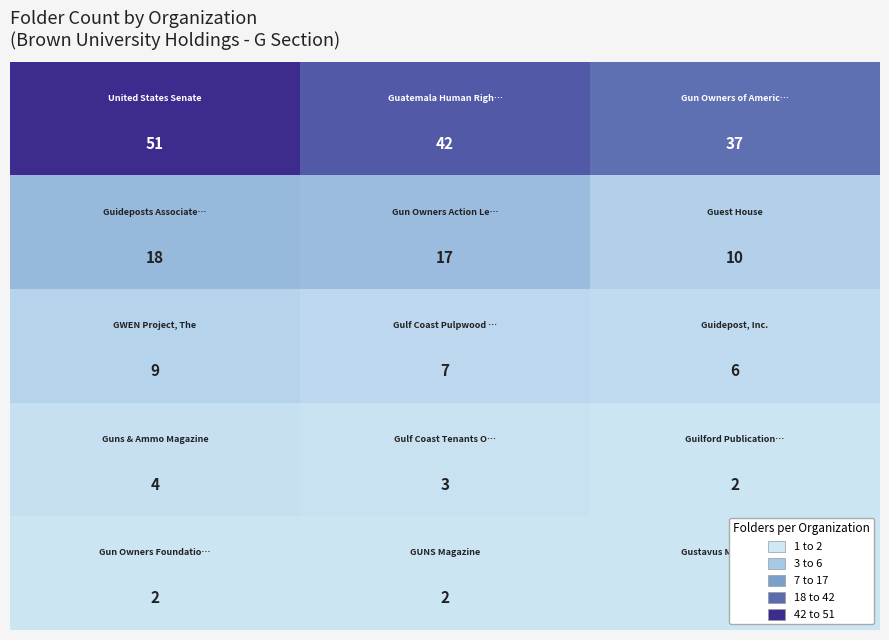

What is the greatest value displayed?

51